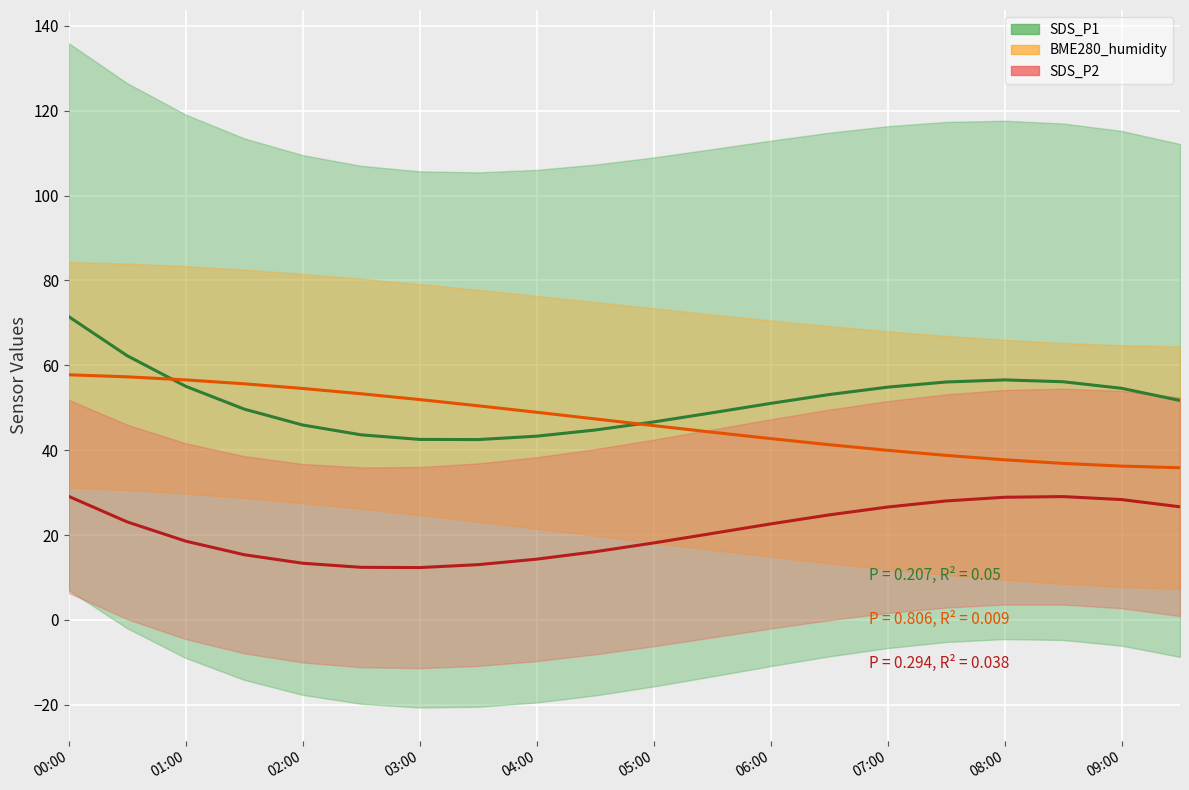

Is the value of SDS_P1 at 19 greater than the value of BME280_humidity at 10?

Yes